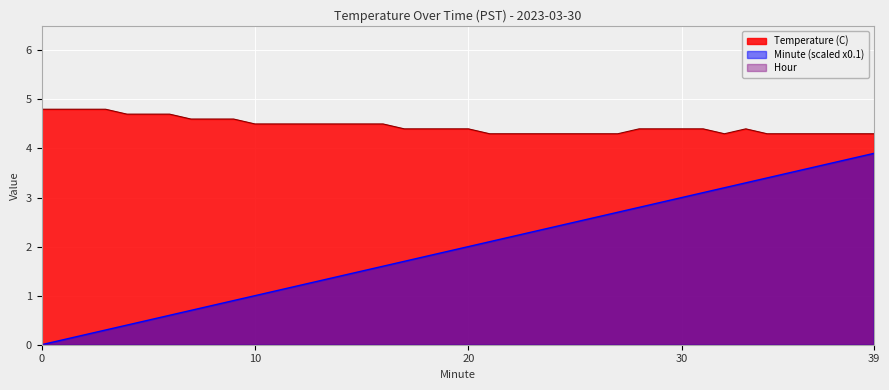

Reading left to right, list all the values displayed in this chart.

Temperature (C): 0=4.8	1=4.8	2=4.8	3=4.8	4=4.7	5=4.7	6=4.7	7=4.6	8=4.6	9=4.6	10=4.5	11=4.5	12=4.5	13=4.5	14=4.5	15=4.5	16=4.5	17=4.4	18=4.4	19=4.4	20=4.4	21=4.3	22=4.3	23=4.3	24=4.3	25=4.3	26=4.3	27=4.3	28=4.4	29=4.4	30=4.4	31=4.4	32=4.3	33=4.4	34=4.3	35=4.3	36=4.3	37=4.3	38=4.3	39=4.3
Minute: 0=0.0	1=0.1	2=0.2	3=0.3	4=0.4	5=0.5	6=0.6	7=0.7	8=0.8	9=0.9	10=1.0	11=1.1	12=1.2	13=1.3	14=1.4	15=1.5	16=1.6	17=1.7	18=1.8	19=1.9	20=2.0	21=2.1	22=2.2	23=2.3	24=2.4	25=2.5	26=2.6	27=2.7	28=2.8	29=2.9	30=3.0	31=3.1	32=3.2	33=3.3	34=3.4	35=3.5	36=3.6	37=3.7	38=3.8	39=3.9